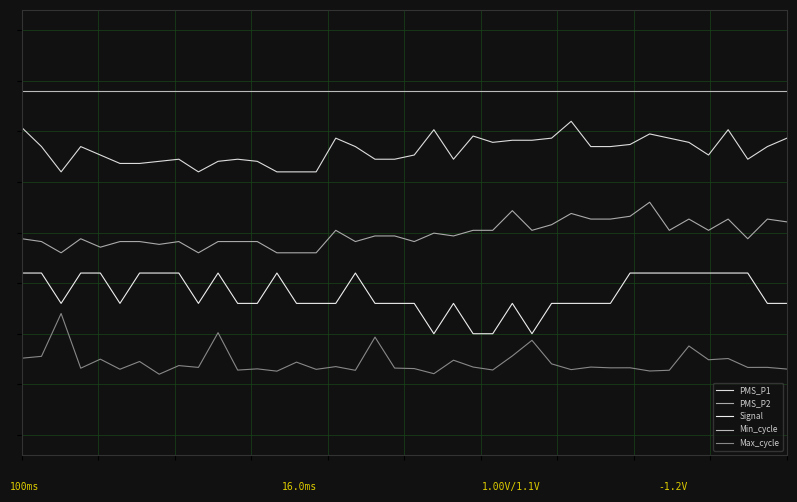

Does the chart display data point markers on the line(s)?

No